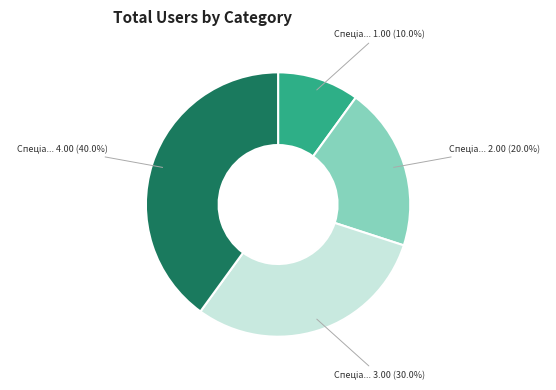

Does any single category account for the majority?

No